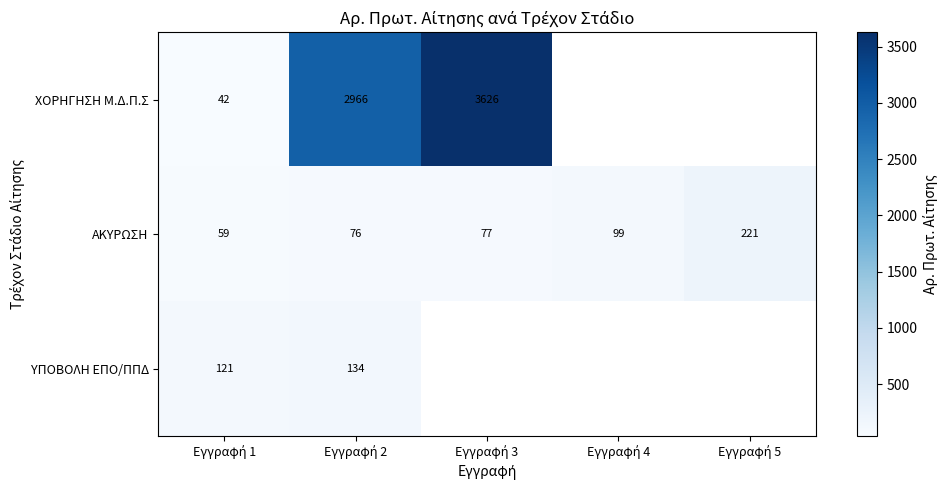

What is the average value of the ΑΚΥΡΩΣΗ series?

106